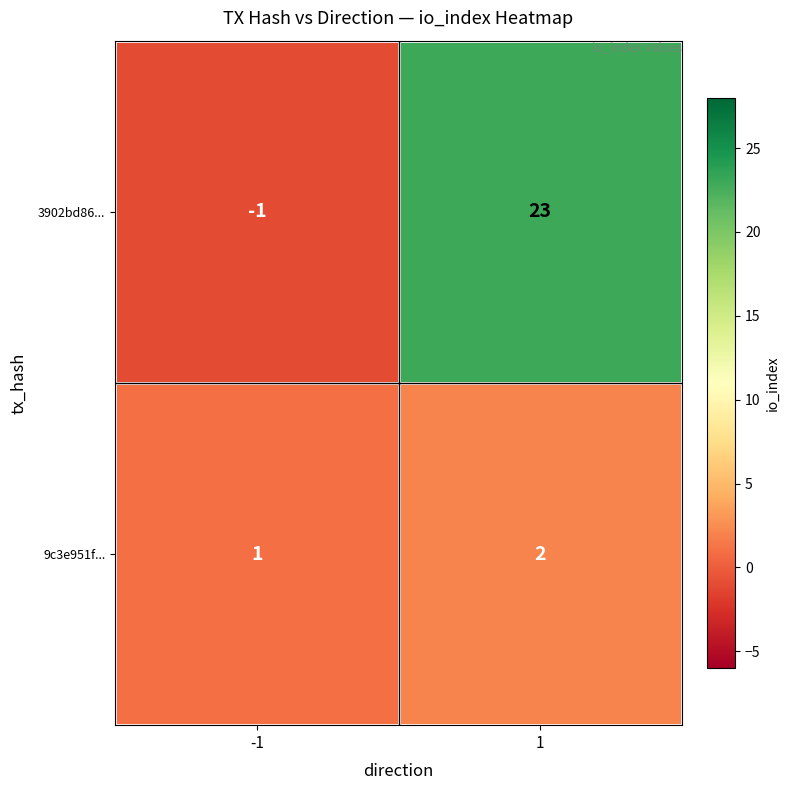

How many distinct data groups are displayed?

2